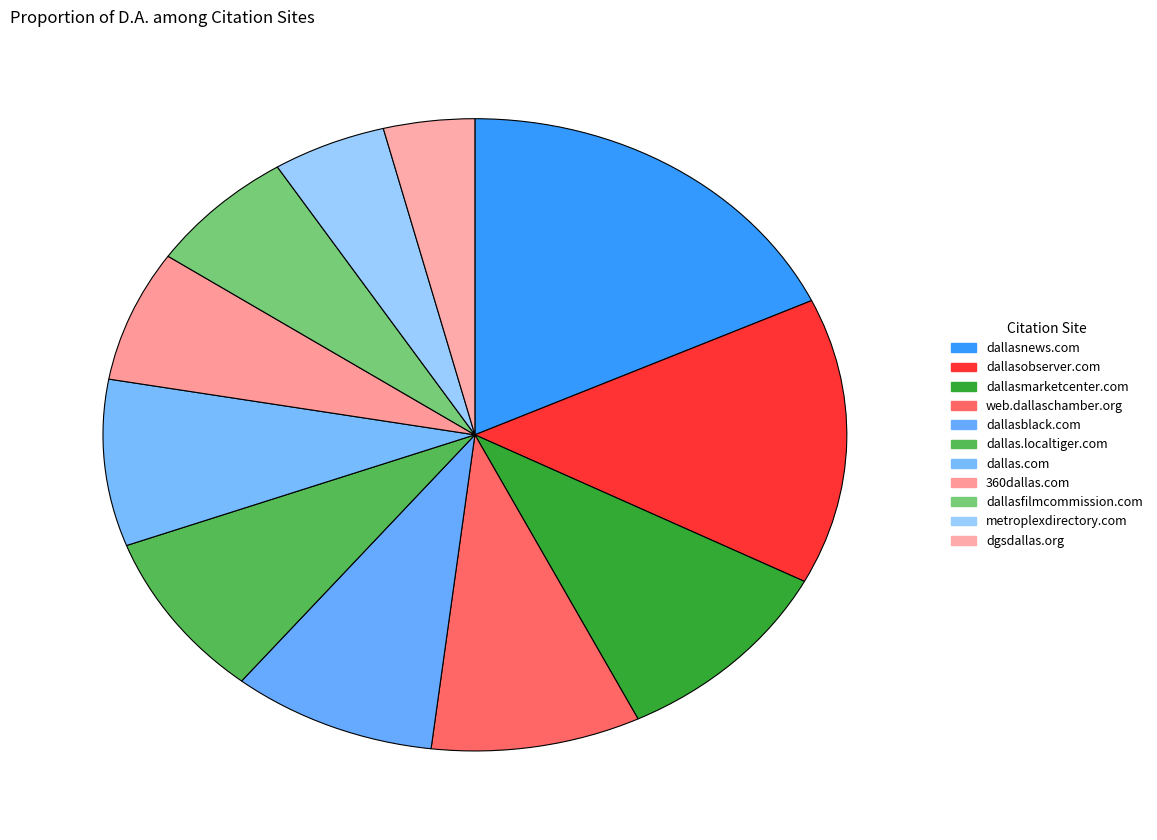

Which slice is the smallest?

dgsdallas.org